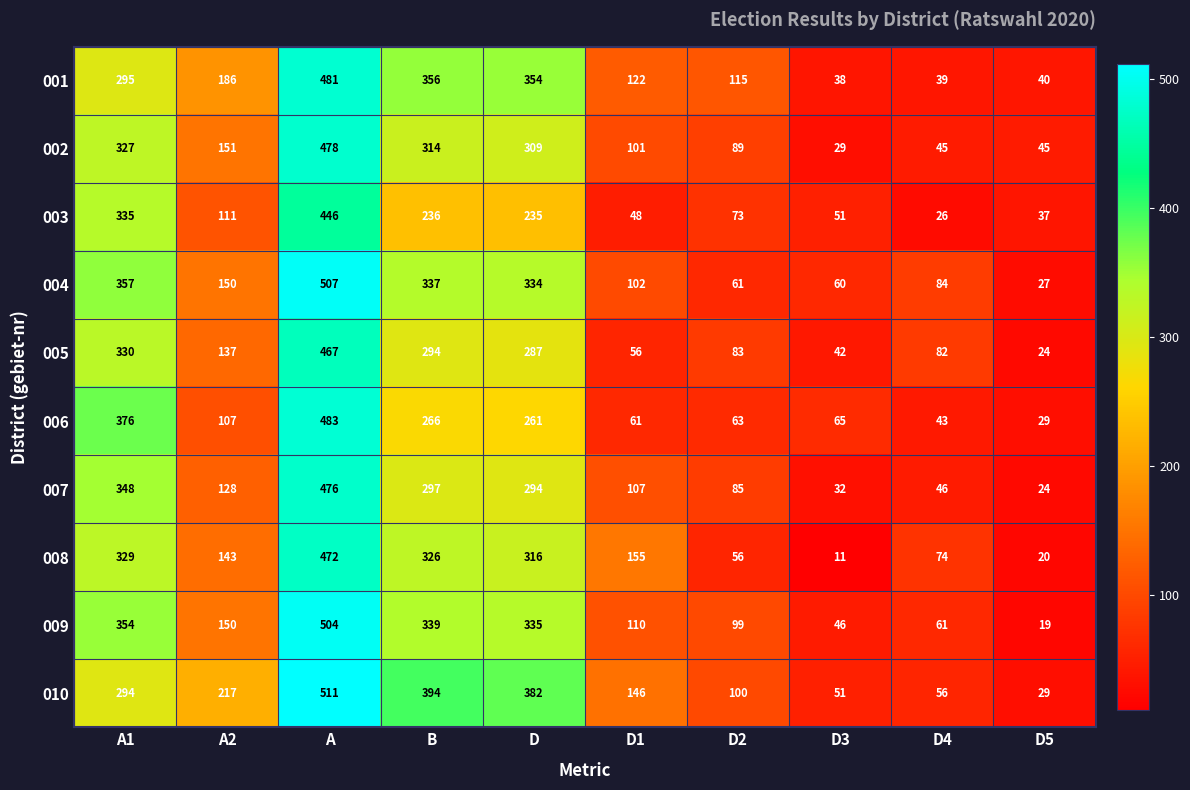

What is the total value across all series at A?

4825